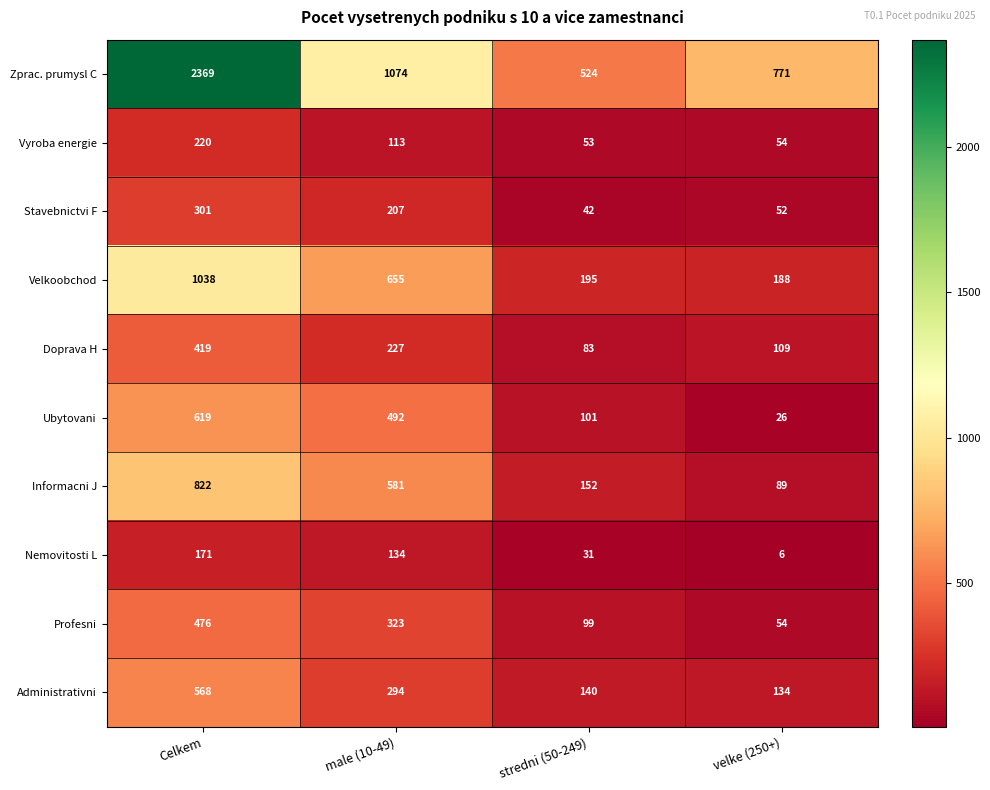

Rank the categories by Nemovitosti L value from lowest to highest.

velke (250+), stredni (50-249), male (10-49), Celkem